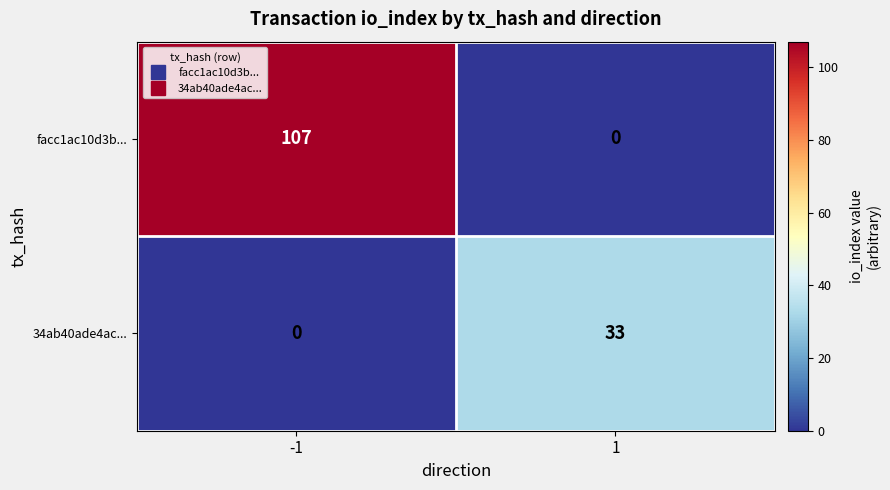

The value of 34ab40ade4ac... at 1 is 33. True or false?

True